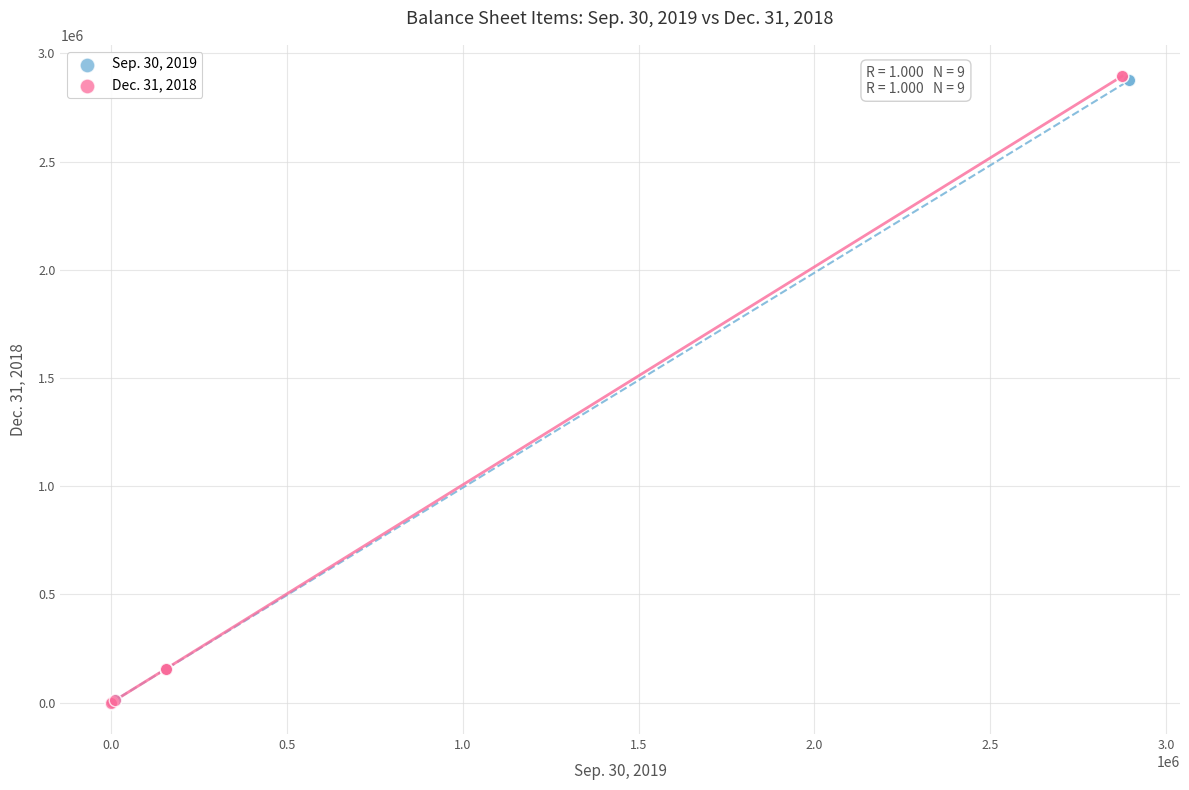

Which series has the widest spread of Y values?

Dec. 31, 2018